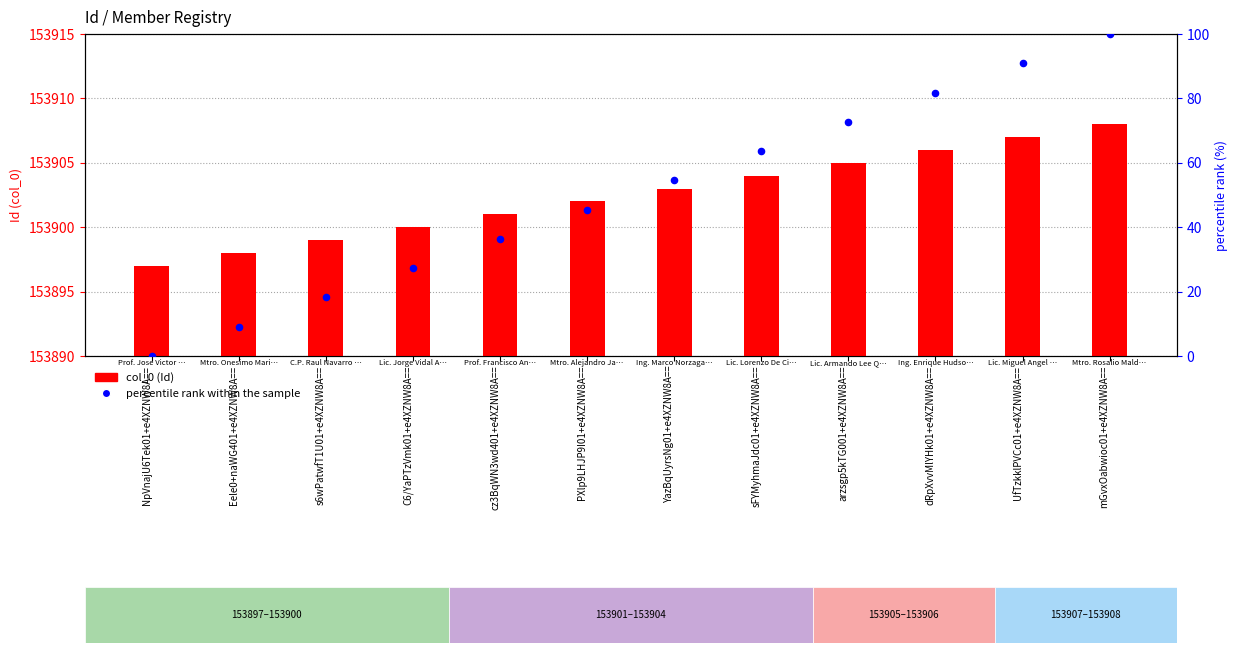

Which series contains the highest Y value?

col_0 (Id)